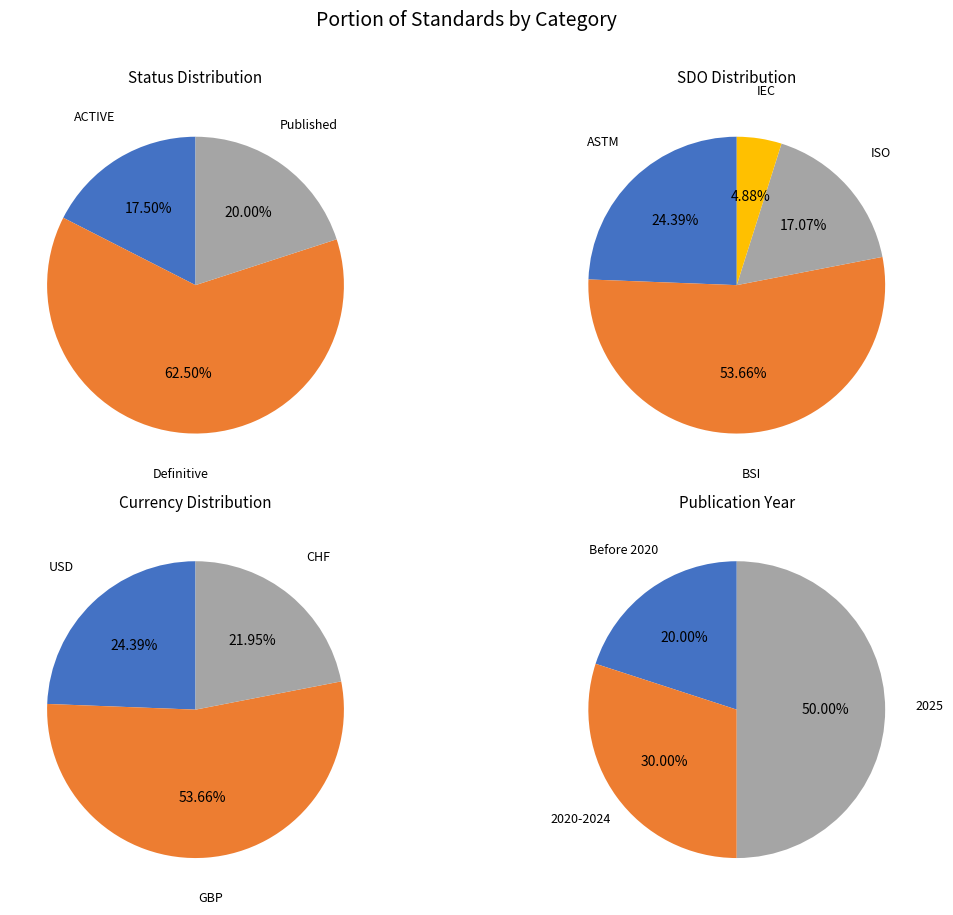

To the nearest percent, what portion does Definitive represent?

62%